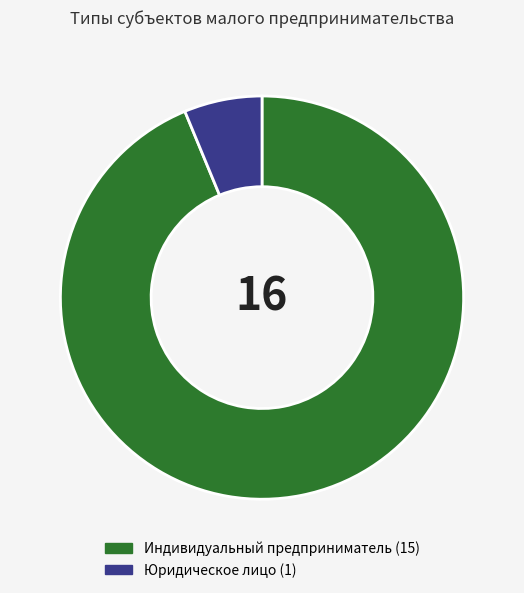

Is it true that Индивидуальный предприниматель is 94% of the pie?

True